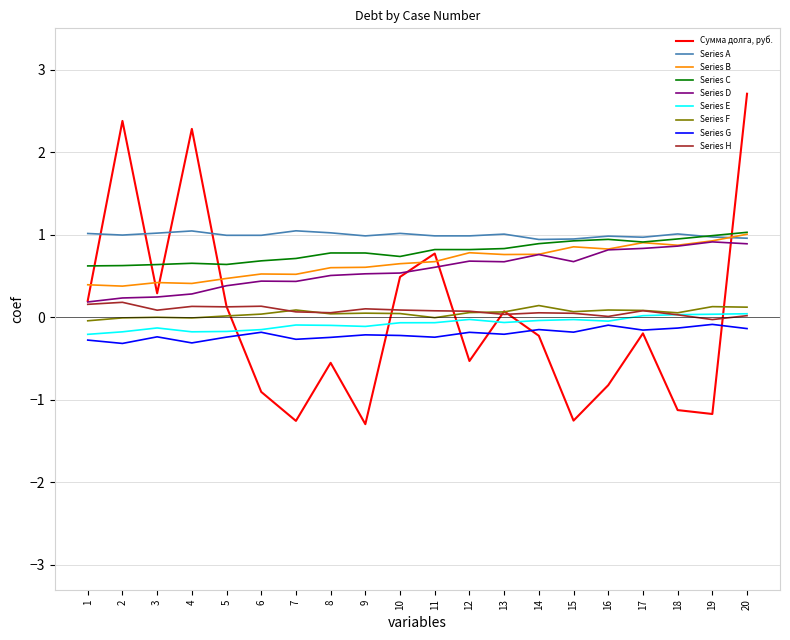

What is the greatest value displayed?

2.7